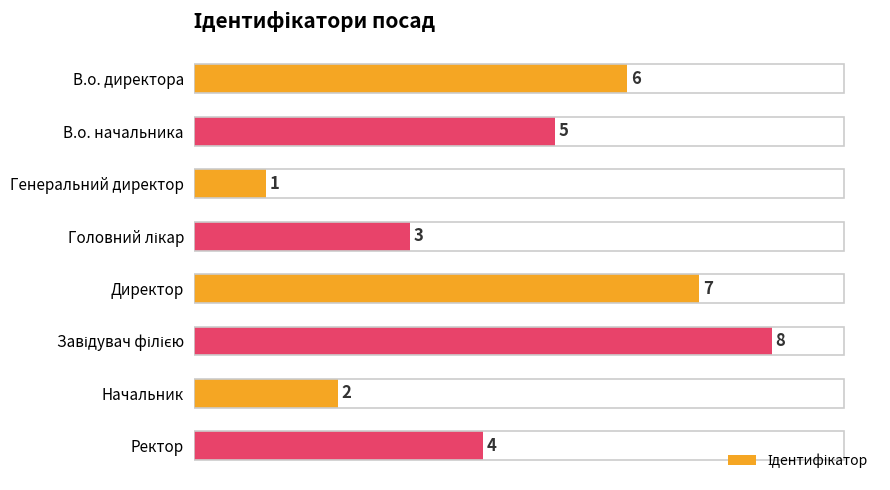

What is the sum of all values?

36